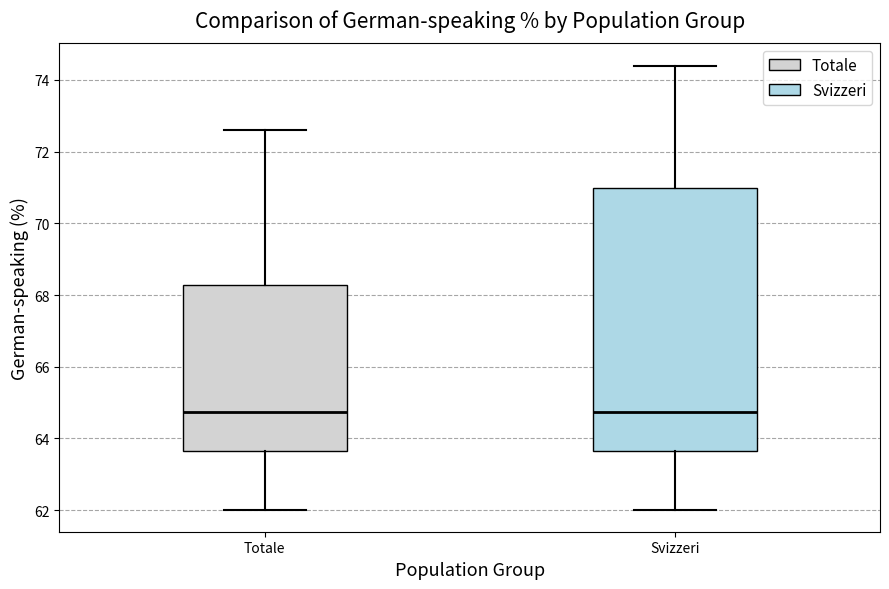

Reading left to right, transcribe this box plot: for each box, give where its median line is, the range the box spans, and where its two whiskers end, as read against the y-axis. The values are not printed on the chart, so give them approximately, as read against the axis.

Totale: median 64.8, box 63.6 to 68.2, whiskers 62.0 to 72.6
Svizzeri: median 64.8, box 63.6 to 71.0, whiskers 62.0 to 74.4